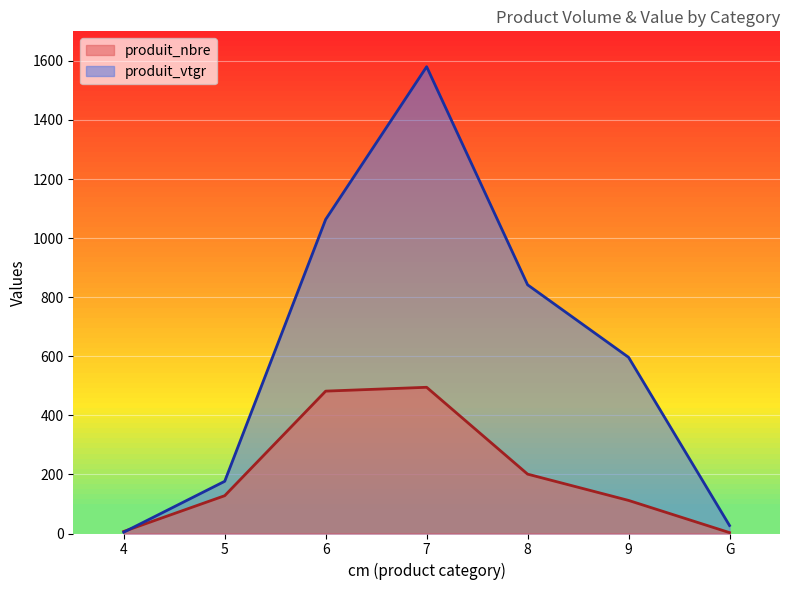

Is it true that produit_vtgr equals 176.8 at 5?

True